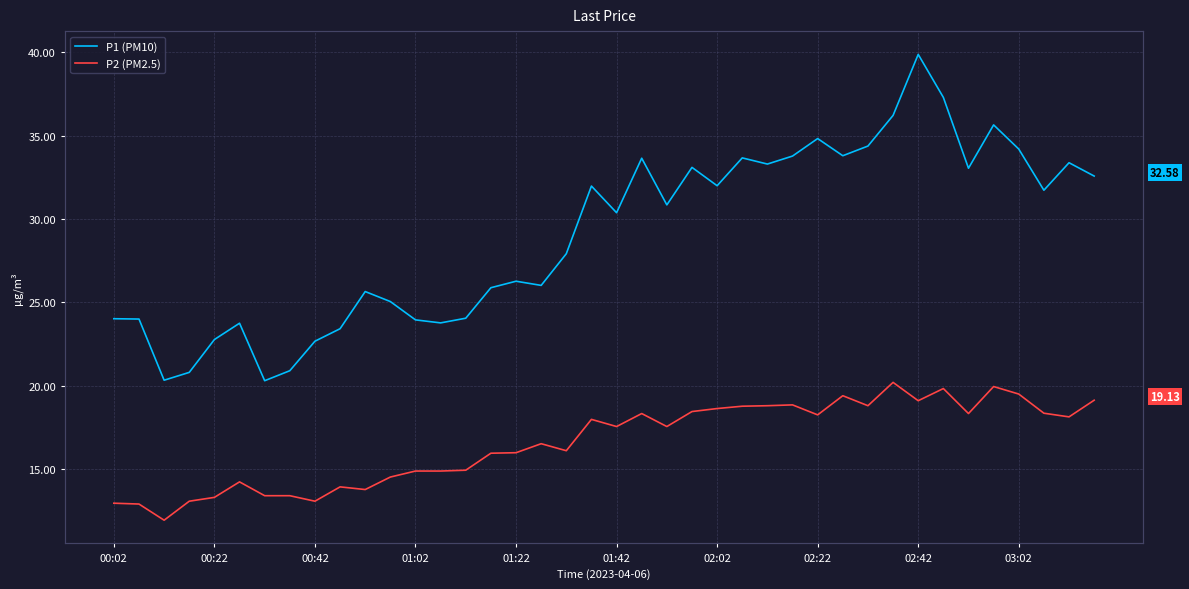

True or false: P1 (PM10) and P2 (PM2.5) cross at least once.

False